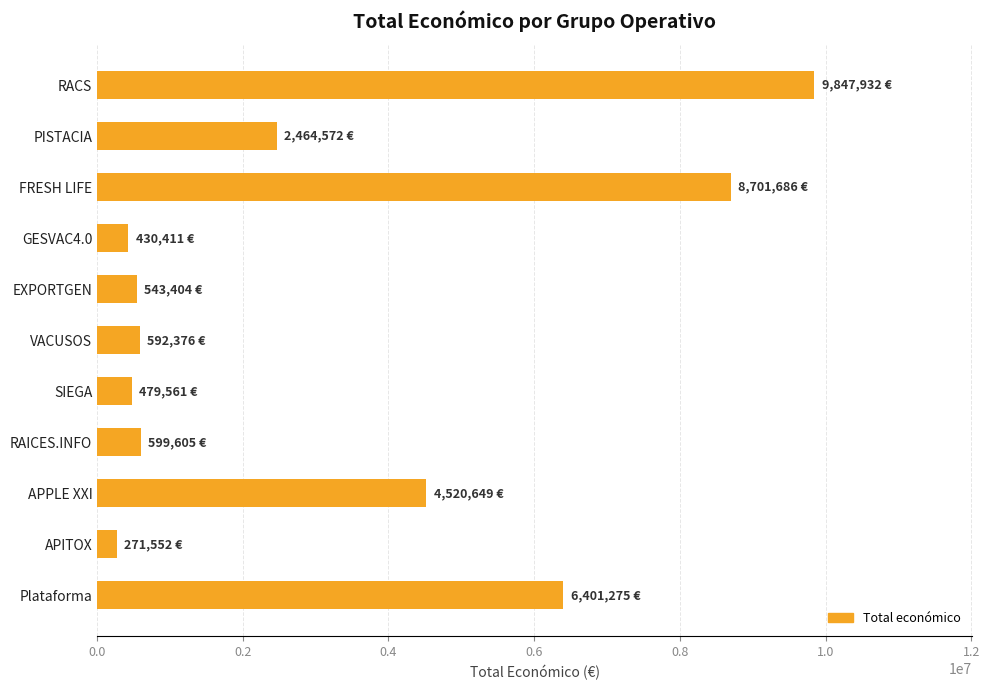

Is it true that the value at Plataforma is 6401275?

True